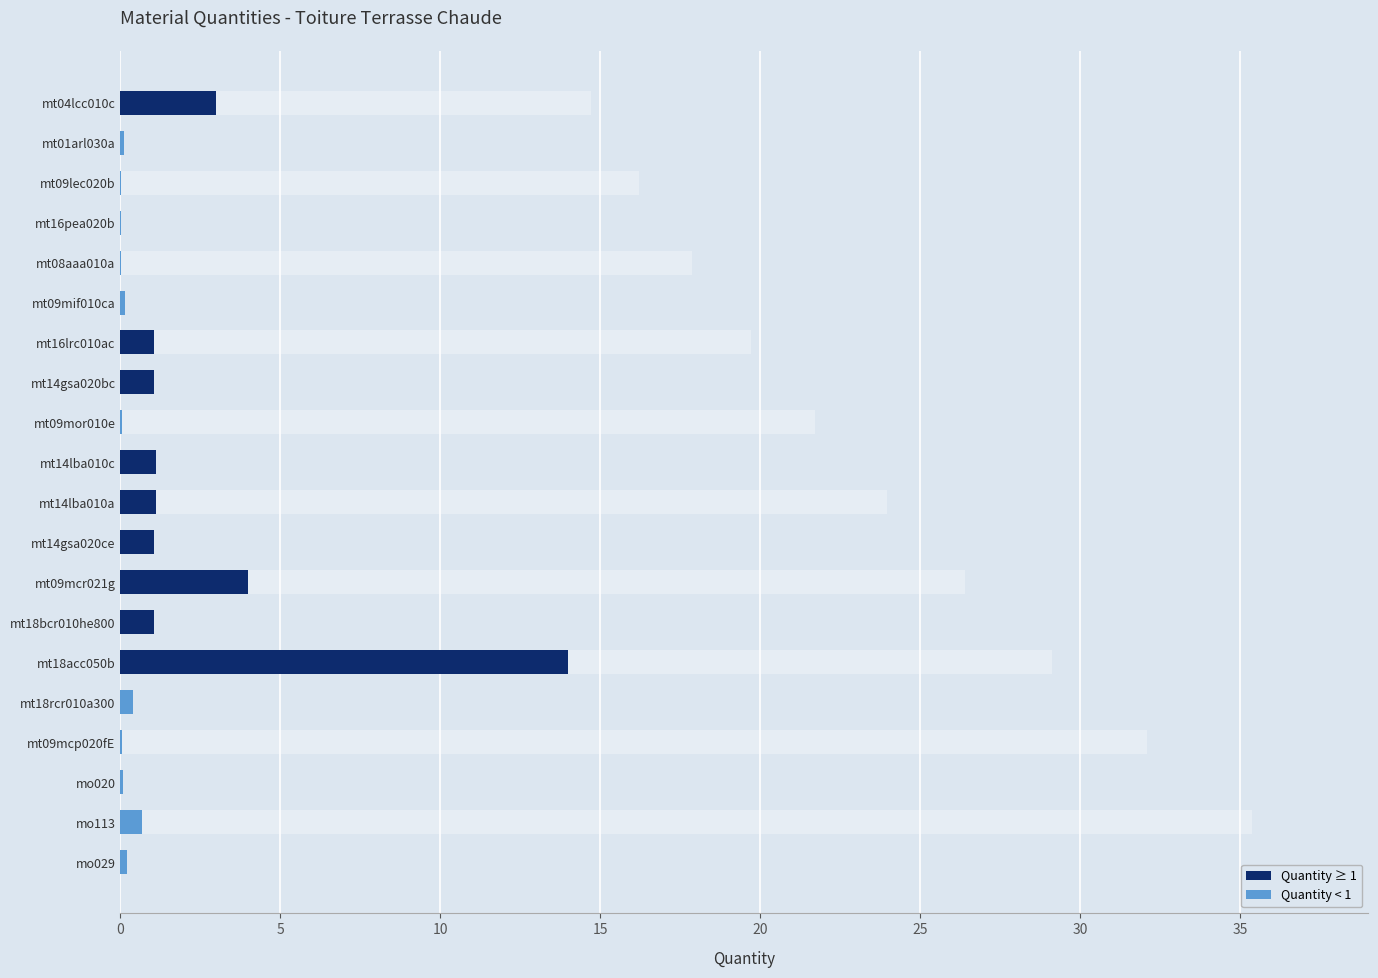

What is the approximate value at mt18bcr010he800?

1.1